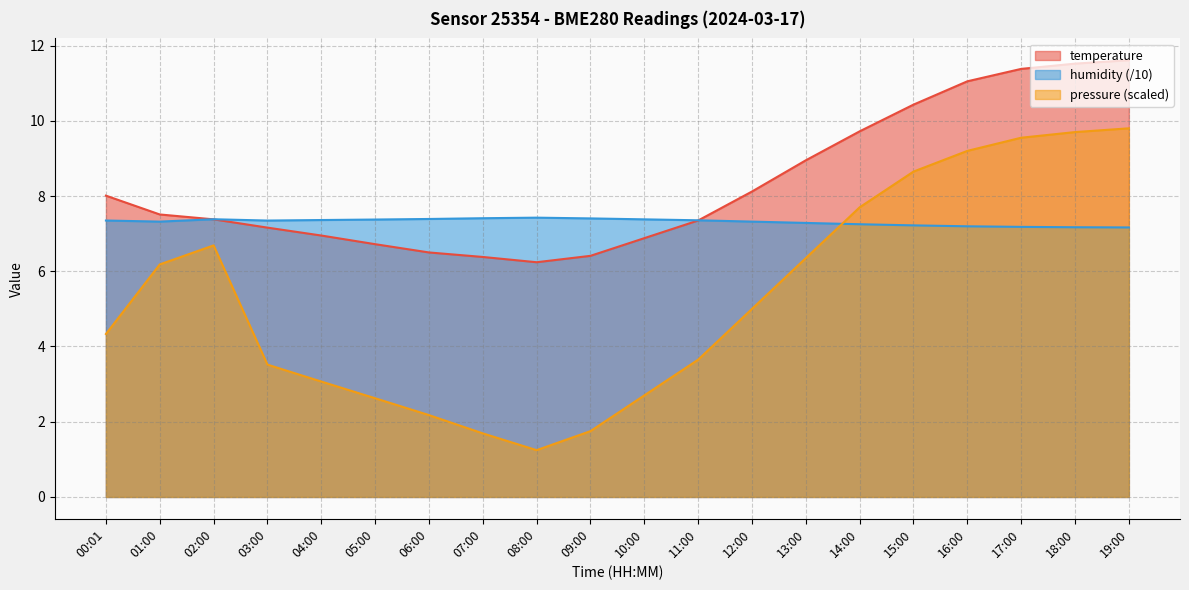

Which series has the largest total across all categories?

temperature